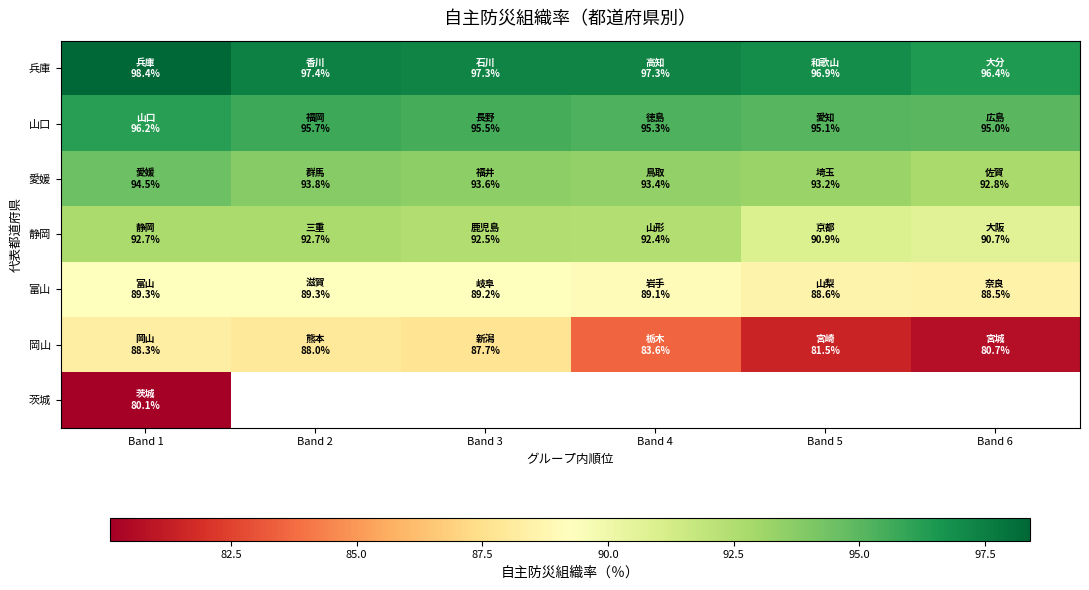

What is the approximate value of 岡山 at Band 2?

88.0